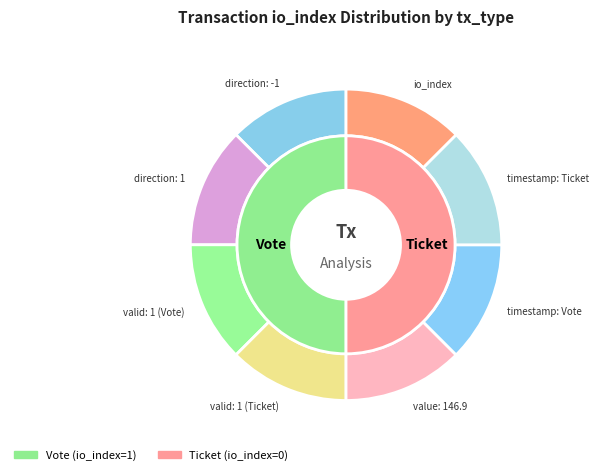

Which slice is the smallest?

Ticket